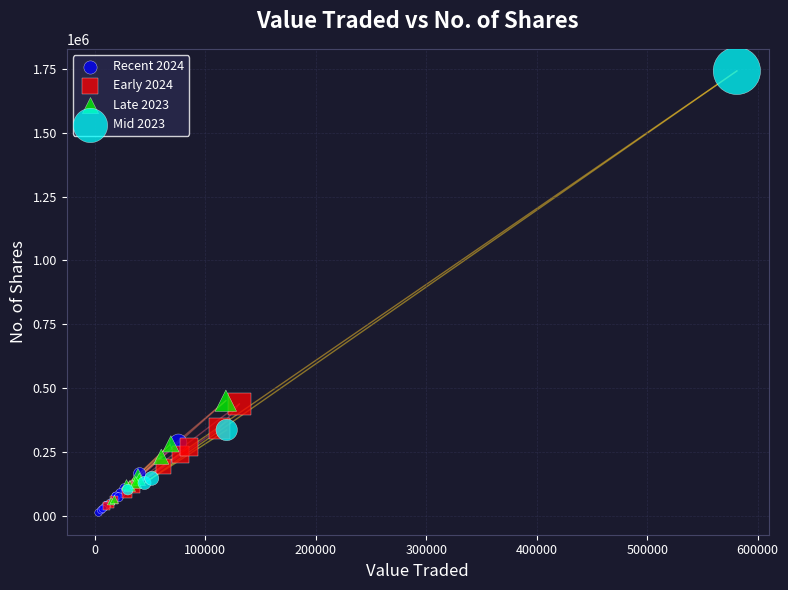

Which series reaches the minimum Y coordinate?

Recent 2024